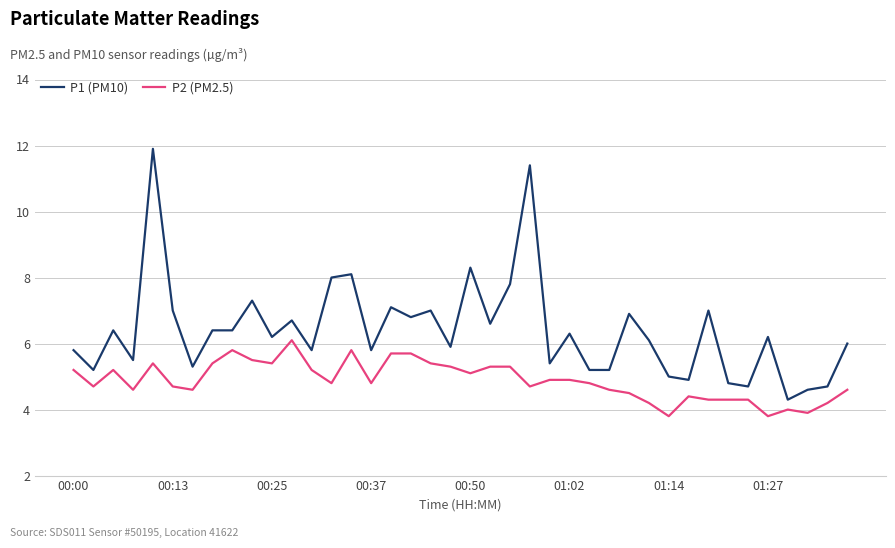

List the series in order of their overall mean, highest first.

P1 (PM10), P2 (PM2.5)